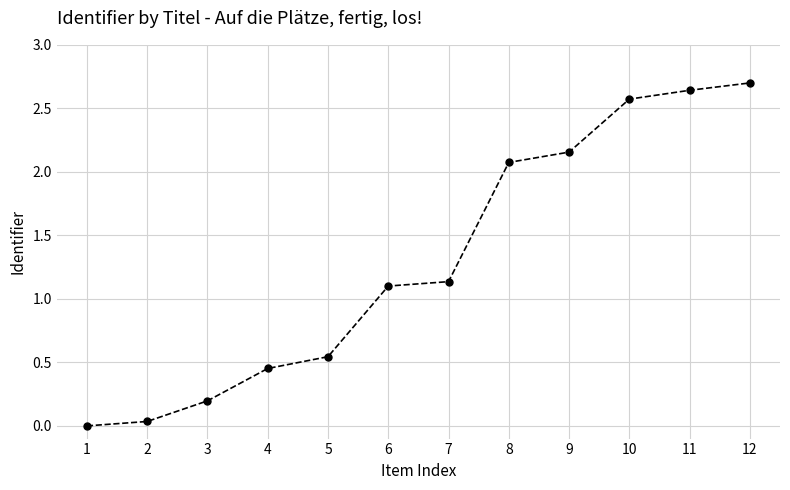

Between 7 and 3, which is larger?

7